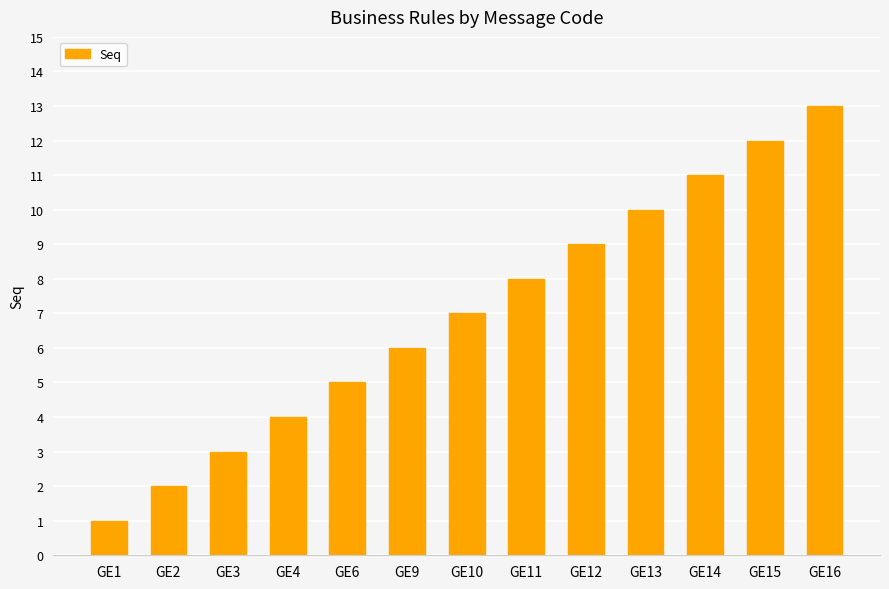

What is the value of the 6th bar from the left?

6